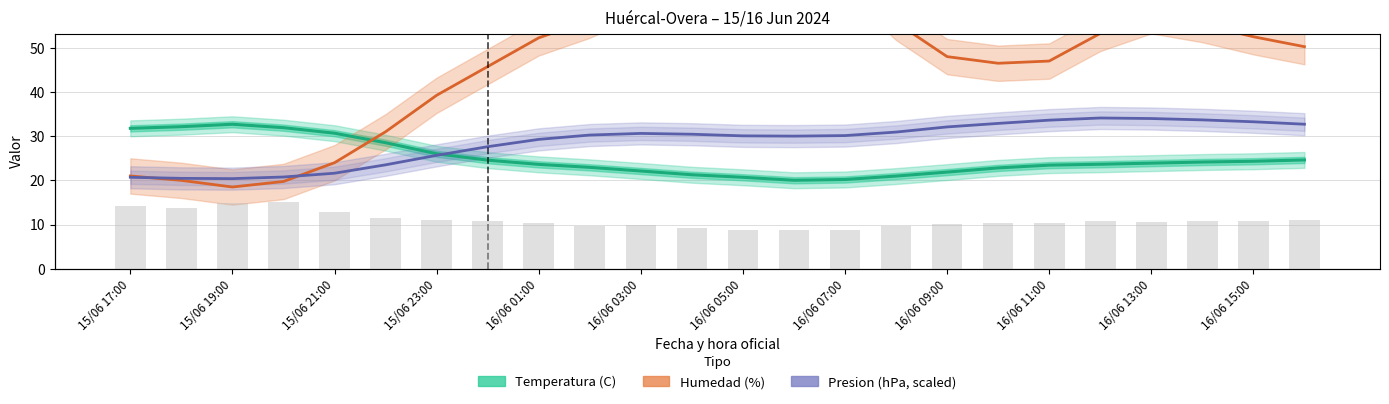

What is the minimum value for Presion (hPa, scaled)?

20.4